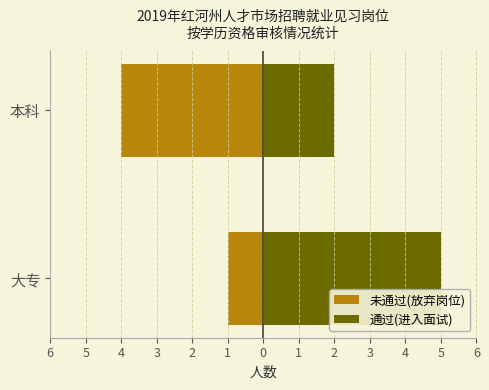

Count the 通过(进入面试) values in the range 2 to 5.

2